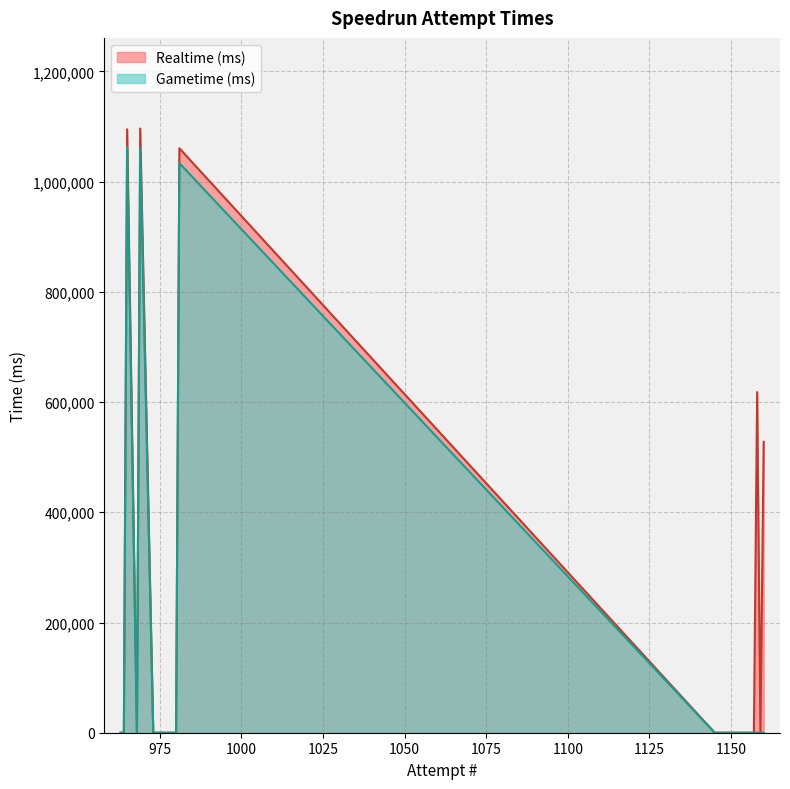

Which category has the highest value across all series?

969